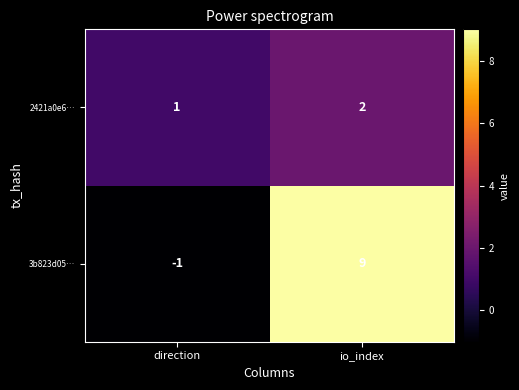

The 3b823d05… series shows 2 at io_index. True or false?

False